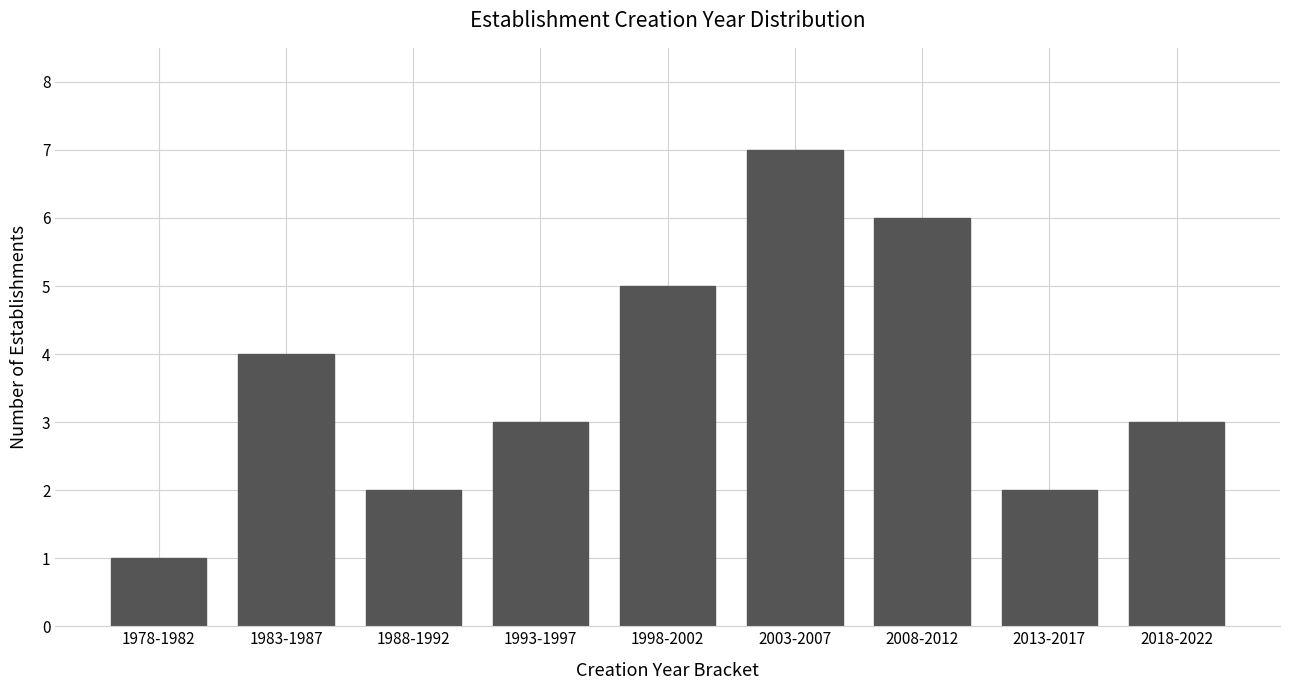

Reading right to left, list all the values displayed in this chart.

3	2	6	7	5	3	2	4	1